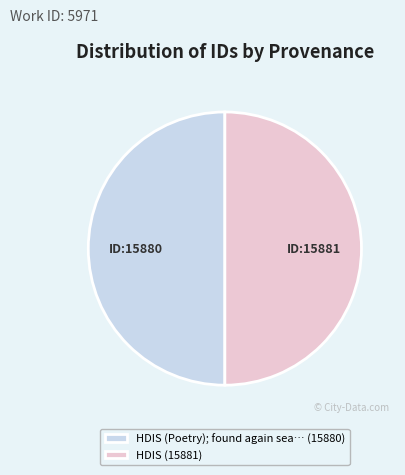

Approximately how many times larger is the value at HDIS (Poetry); found again sea… (15880) compared to HDIS (15881)?

1.0